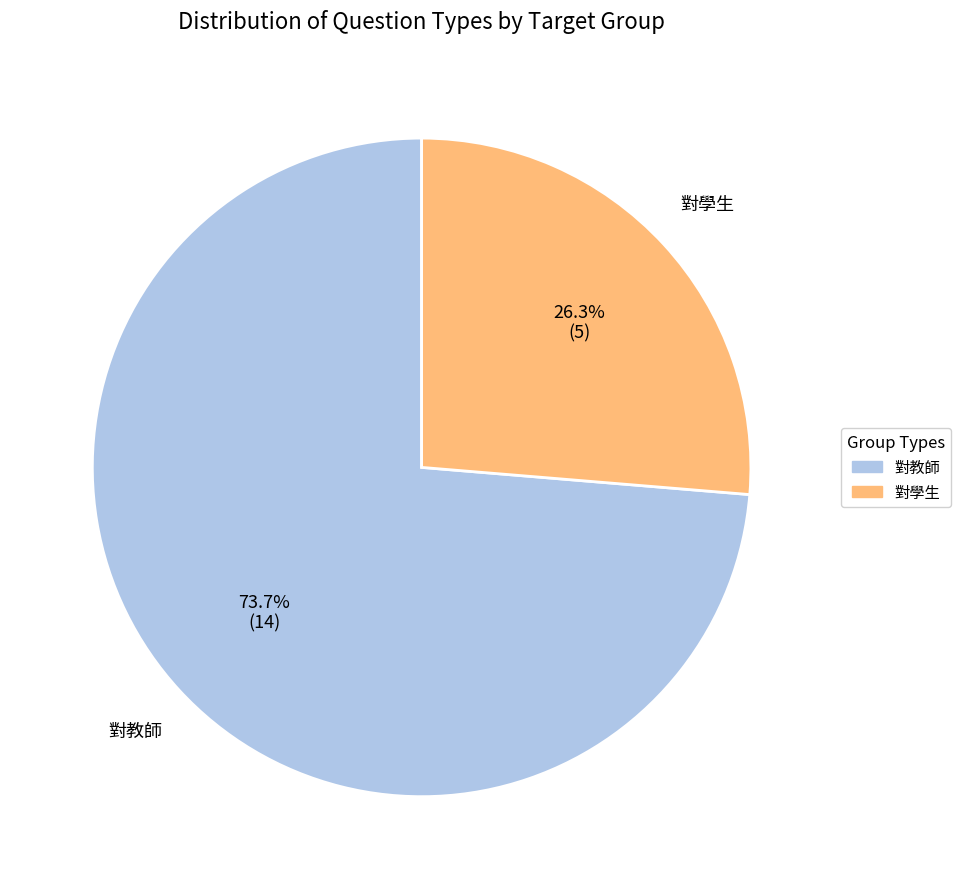

True or false: 對學生 accounts for 18% of the total.

False